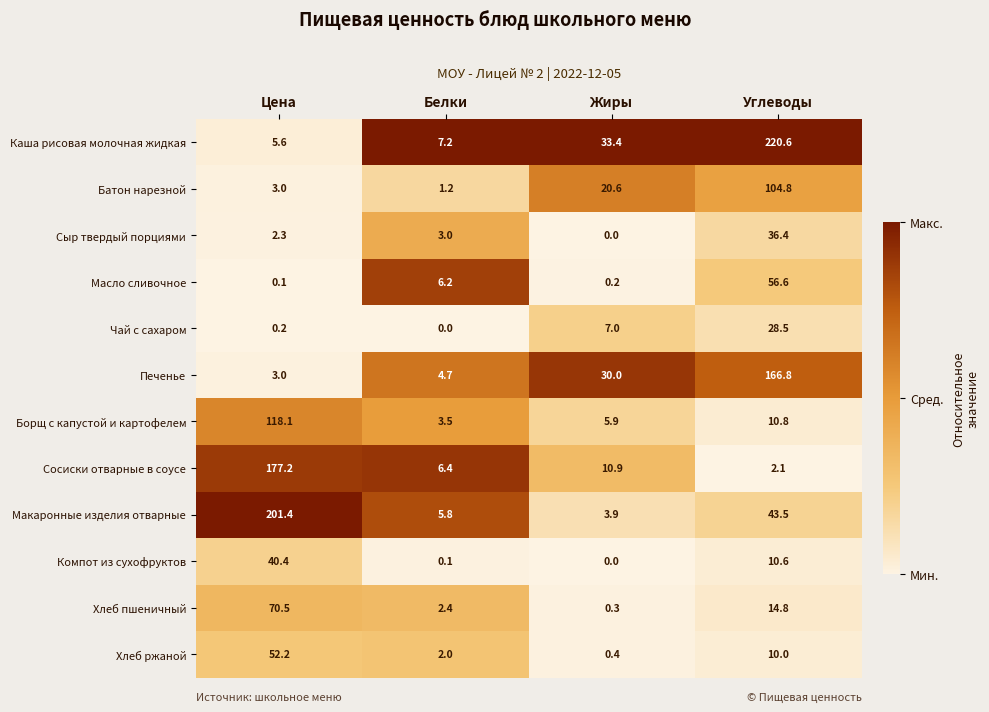

List the series in order of their peak value, lowest first.

Чай с сахаром, Сыр твердый порциями, Компот из сухофруктов, Хлеб ржаной, Масло сливочное, Хлеб пшеничный, Батон нарезной, Борщ с капустой и картофелем, Печенье, Сосиски отварные в соусе, Макаронные изделия отварные, Каша рисовая молочная жидкая